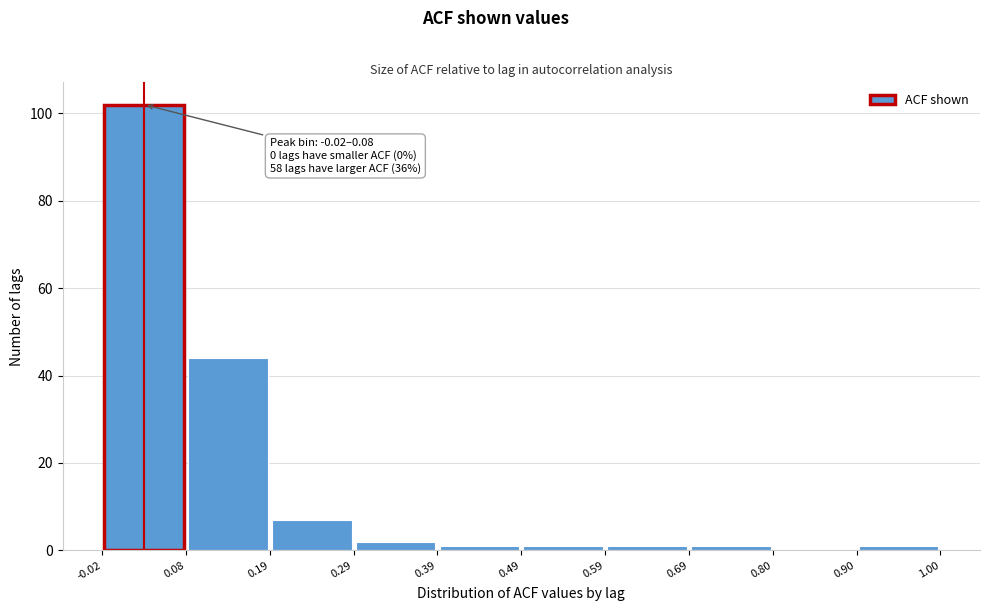

Which range on the x-axis has the tallest bar?

-0.02 to 0.08